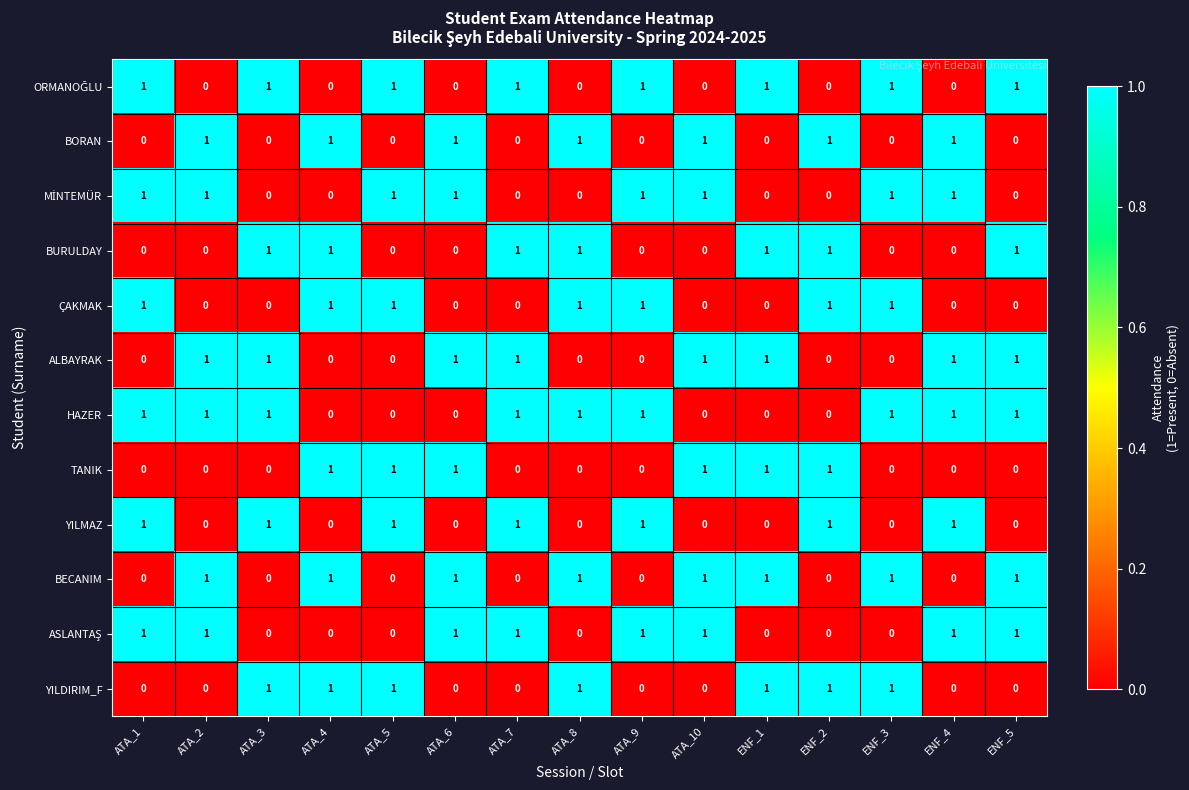

How many BORAN values are between 0 and 1?

15